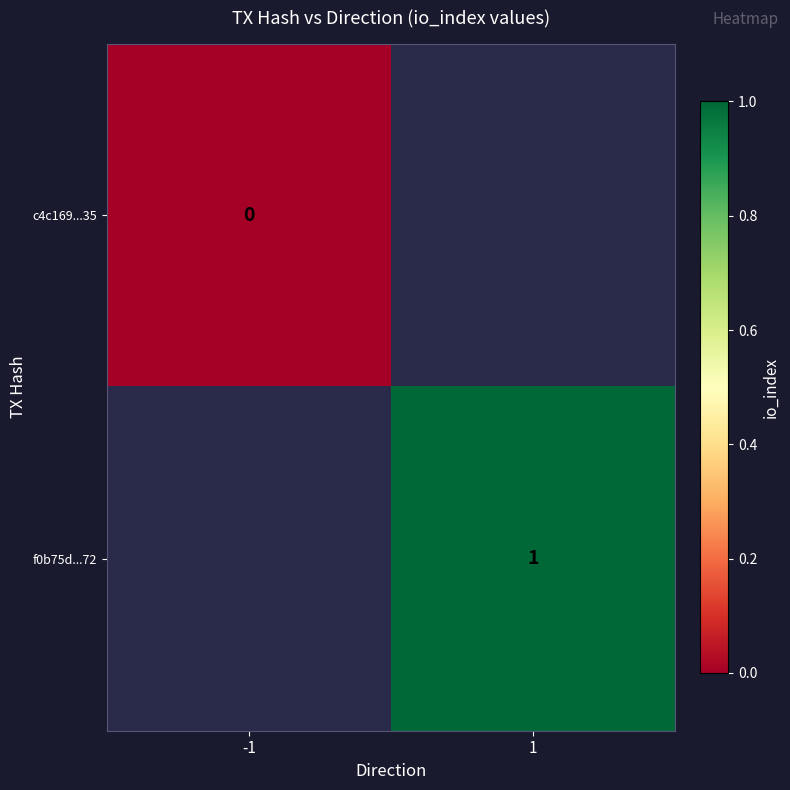

Is the value of f0b75d...72 at 1 greater than the value of c4c169...35 at -1?

Yes